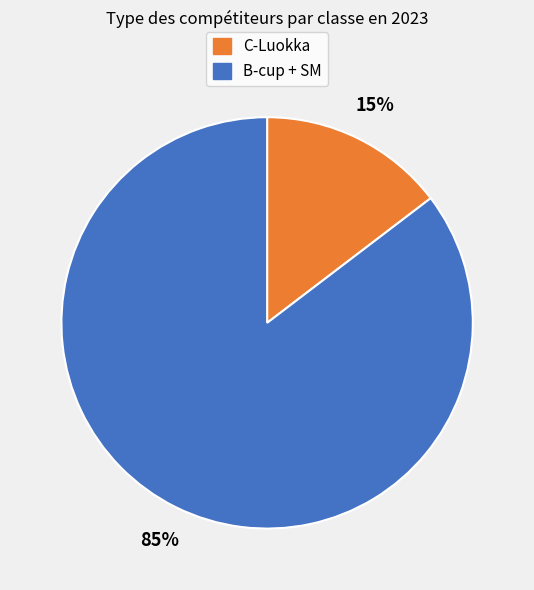

Is there any slice that represents more than half of the pie?

Yes